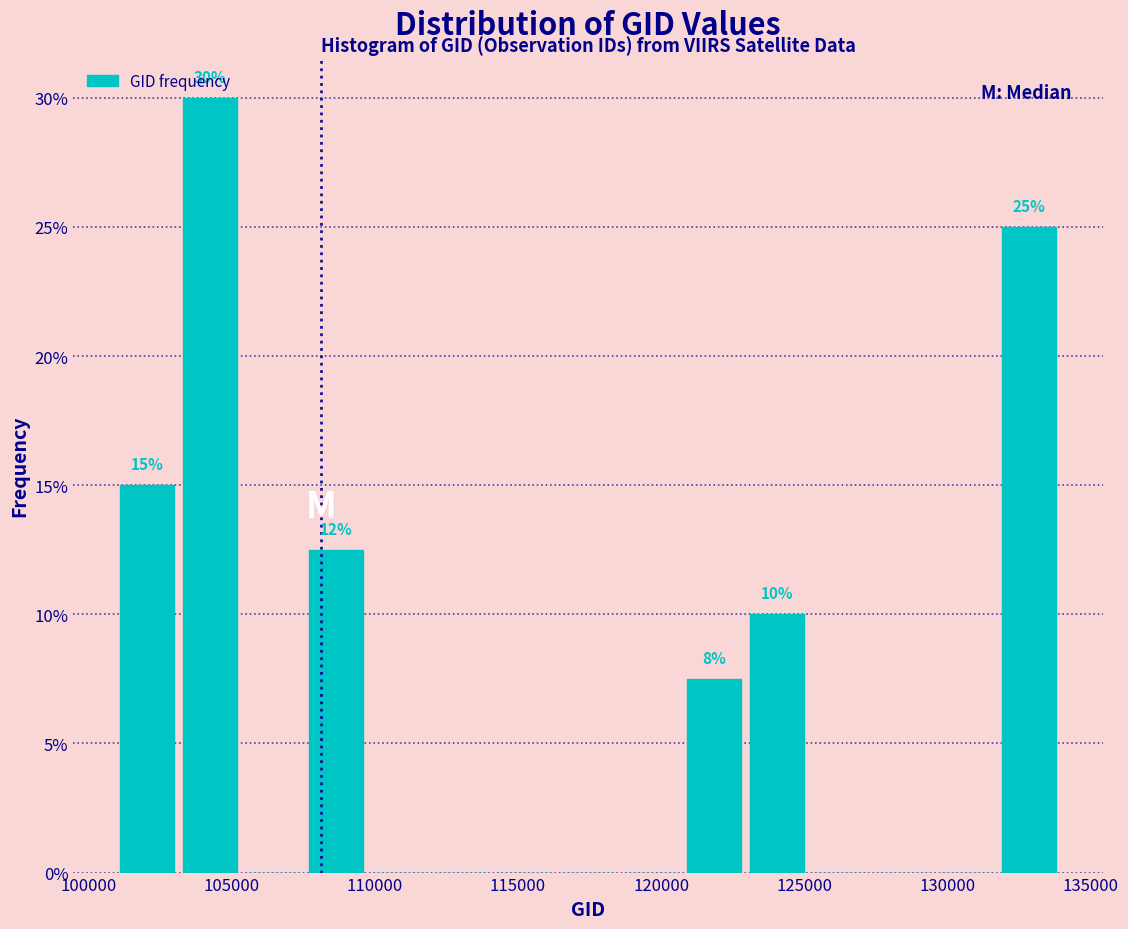

Which range on the x-axis has the tallest bar?

103000 to 105500